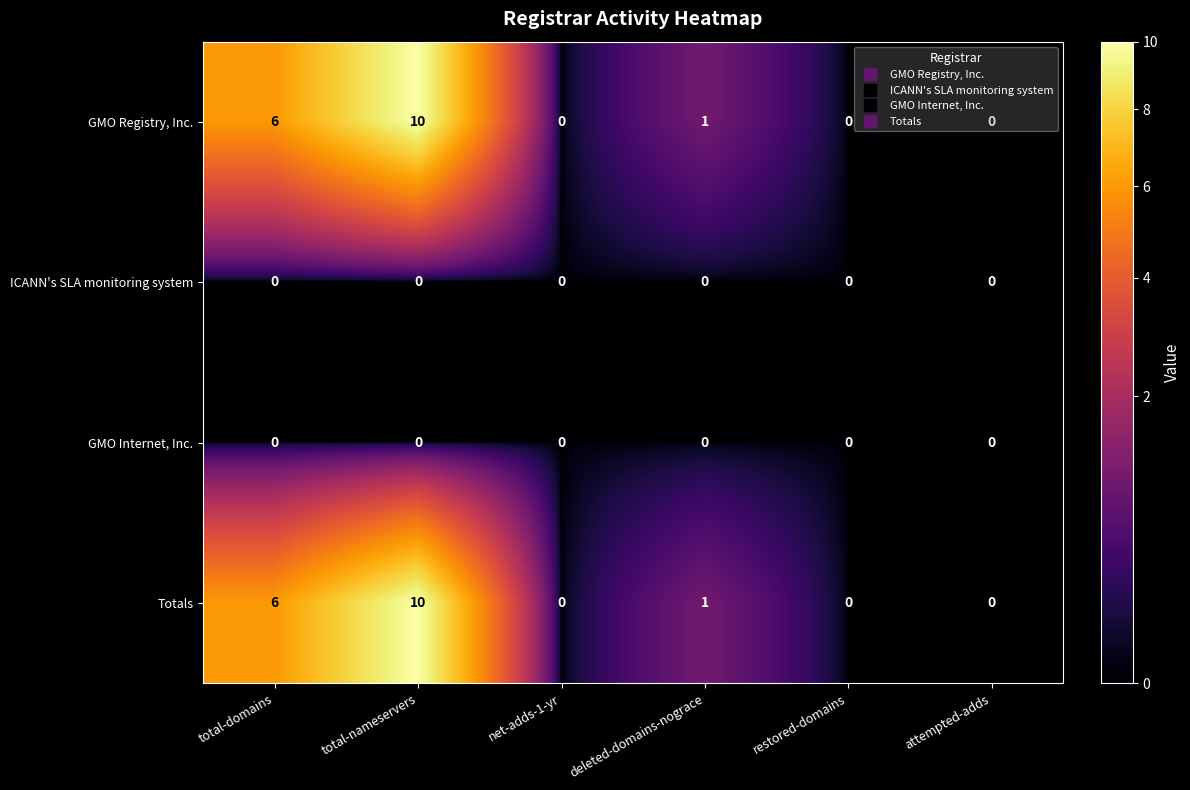

What is the sum of all Totals values?

17